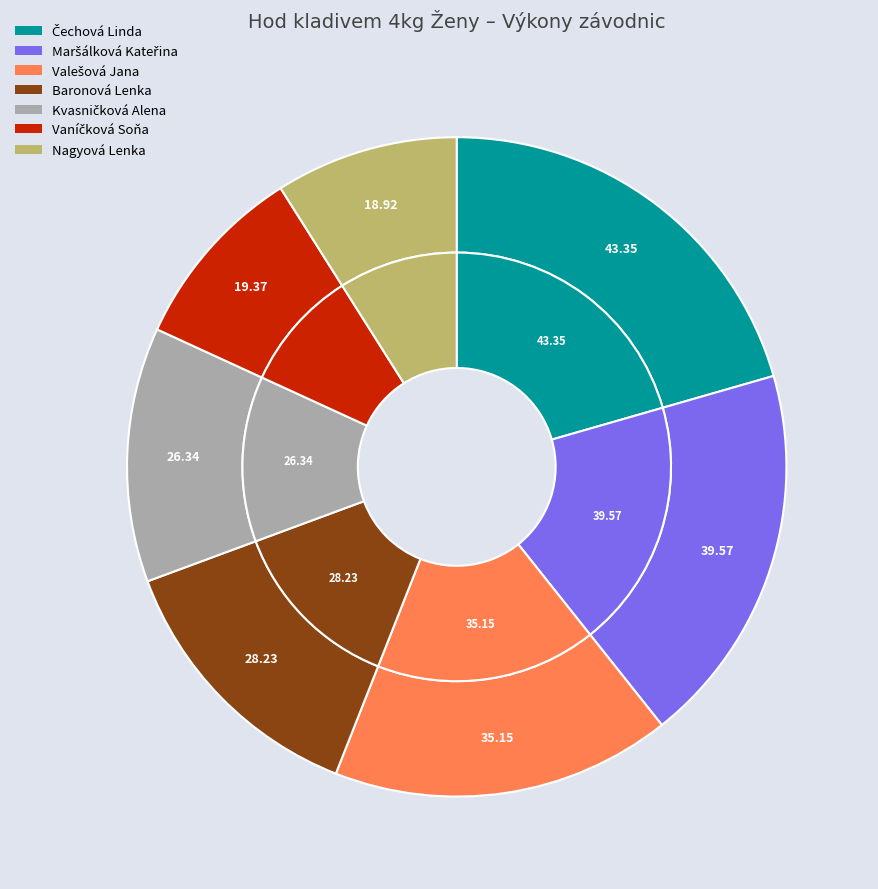

Does Vaníčková Soňa represent more than half of the total?

No